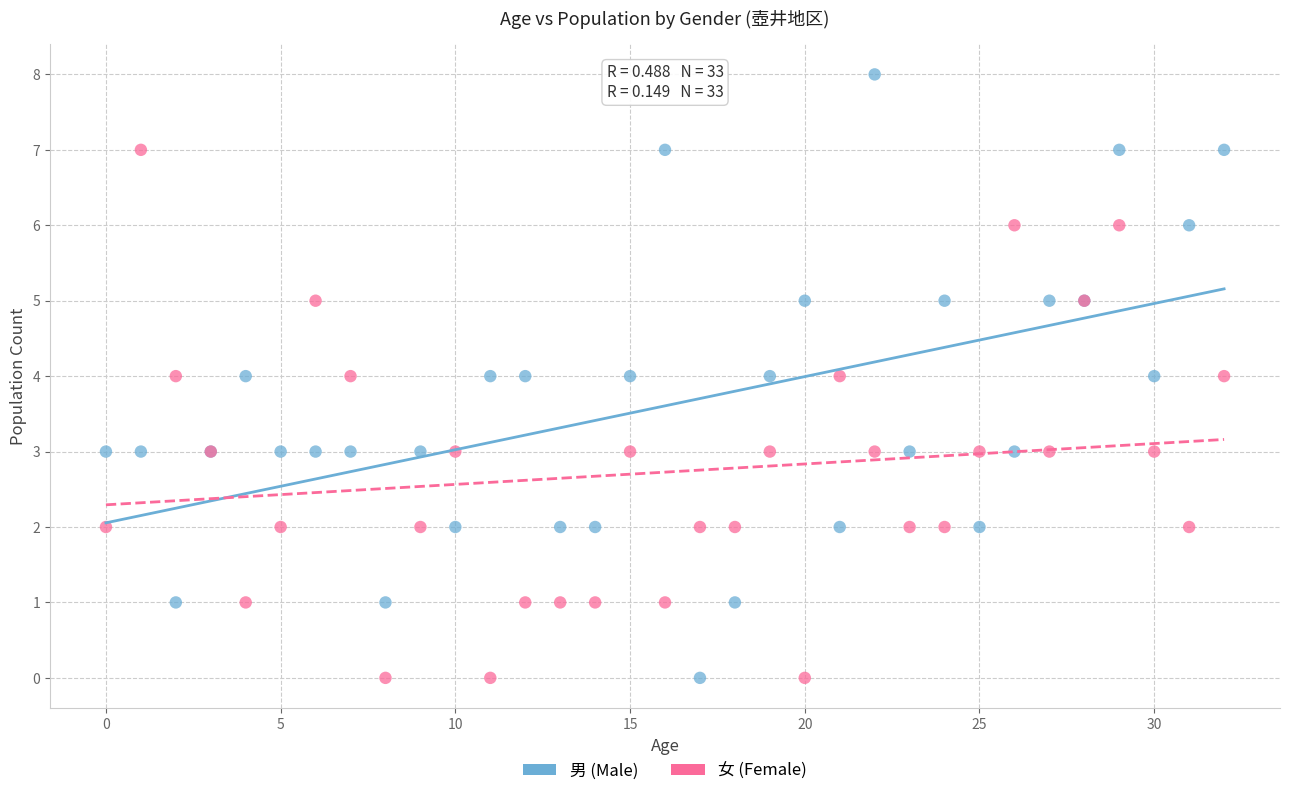

Which series reaches the maximum Y coordinate?

男 (Male)